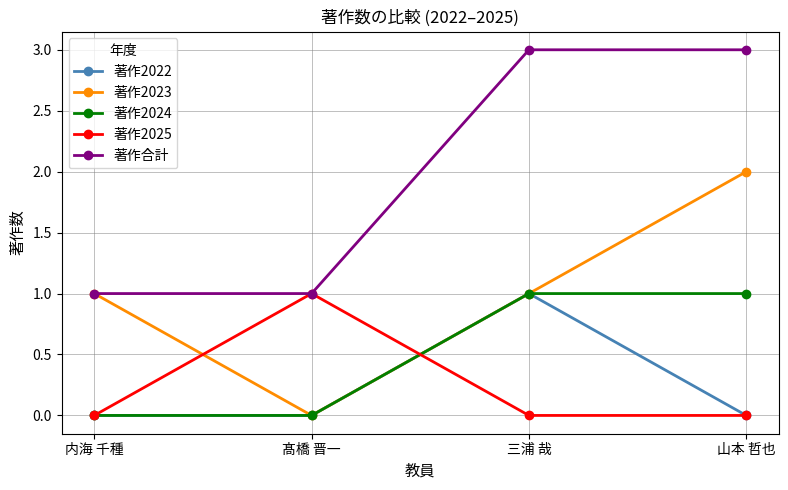

What is the value of the 著作2023 point at the 1st from the left?

1